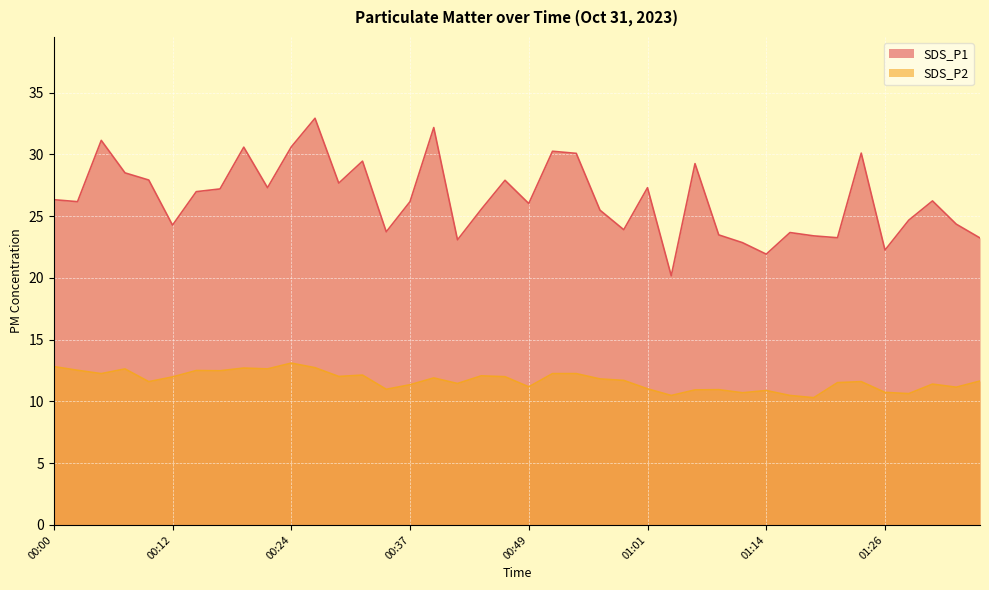

Between 01:23 and 00:27, which is larger?

00:27